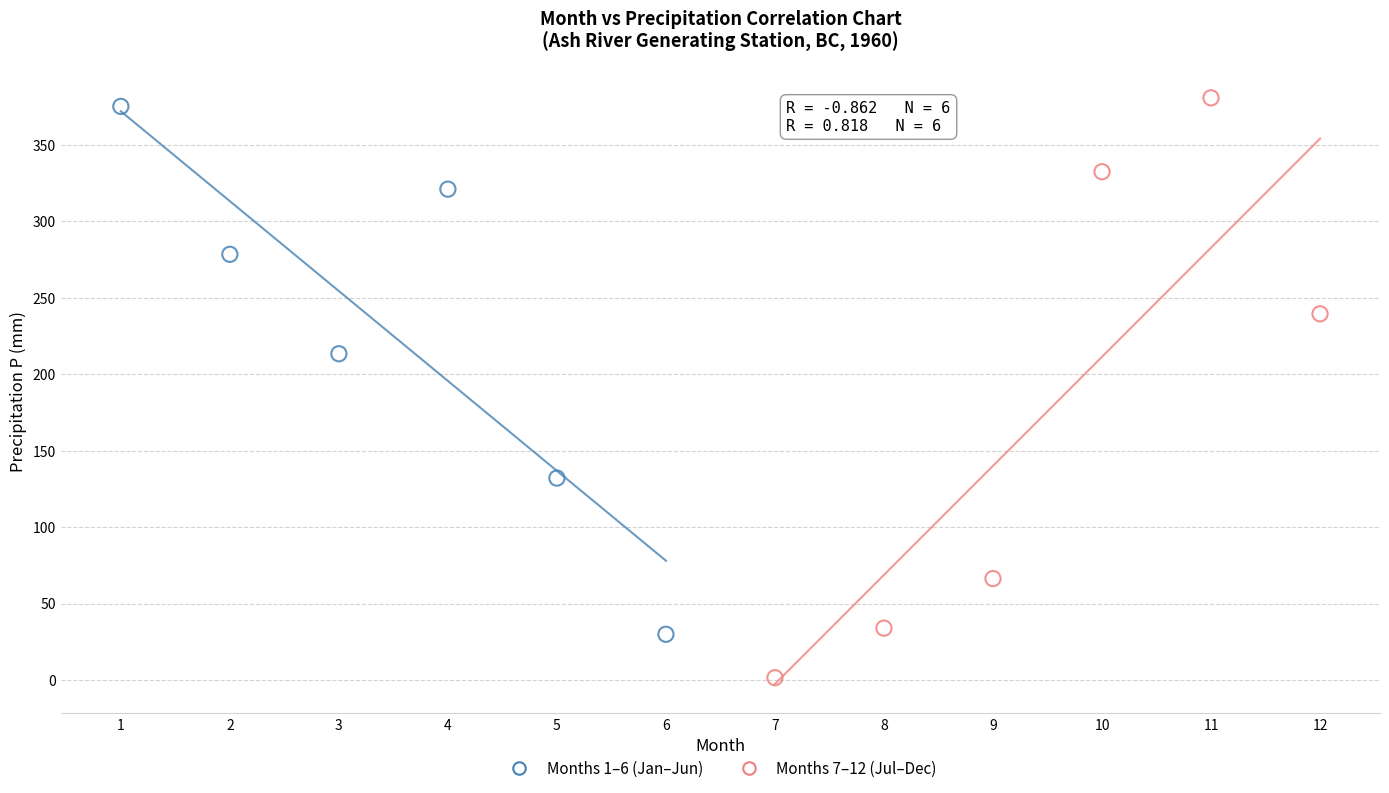

Which series has the widest spread of Y values?

Months 7–12 (Jul–Dec)